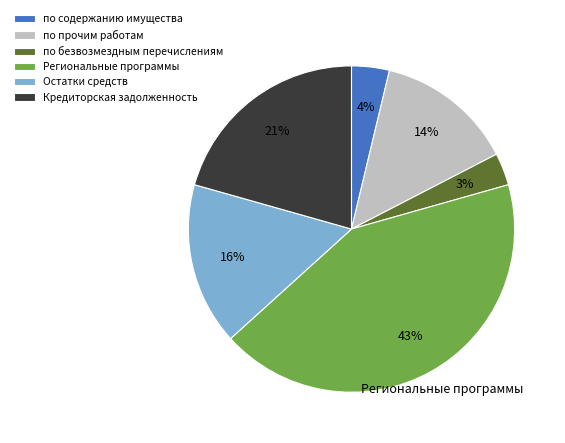

Rank the categories by value from highest to lowest.

Региональные программы, Кредиторская задолженность, Остатки средств, по прочим работам, по содержанию имущества, по безвозмездным перечислениям